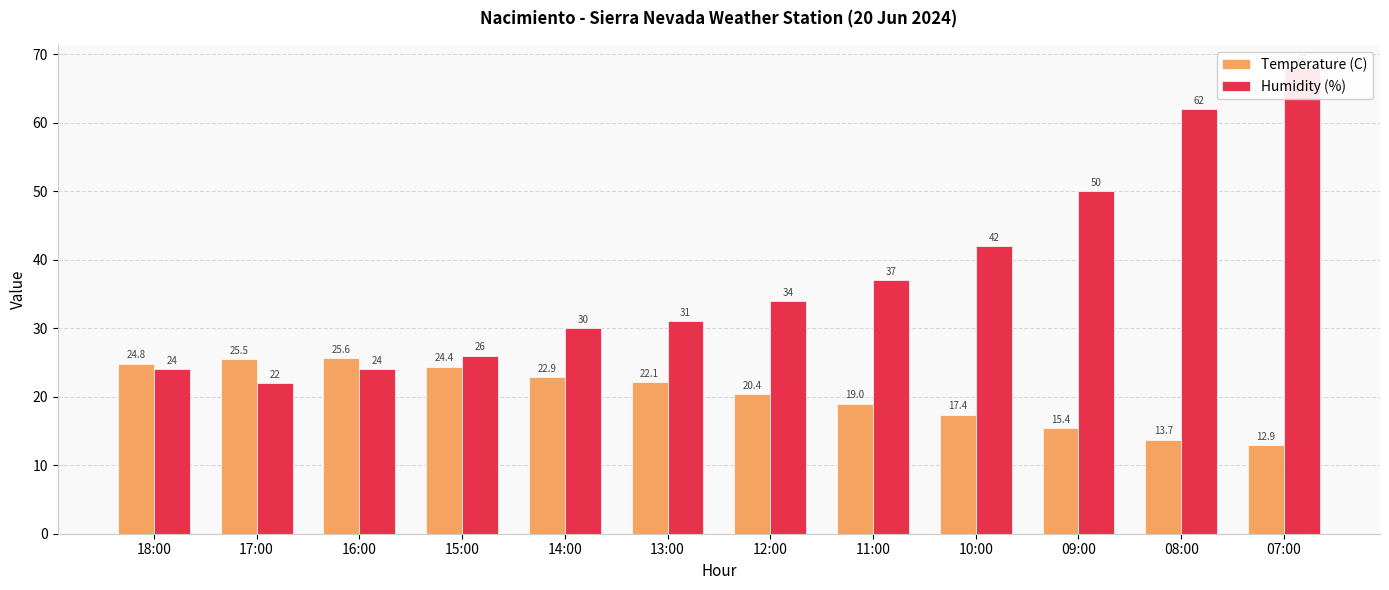

What are all the series names shown in the legend?

Temperature (C), Humidity (%)